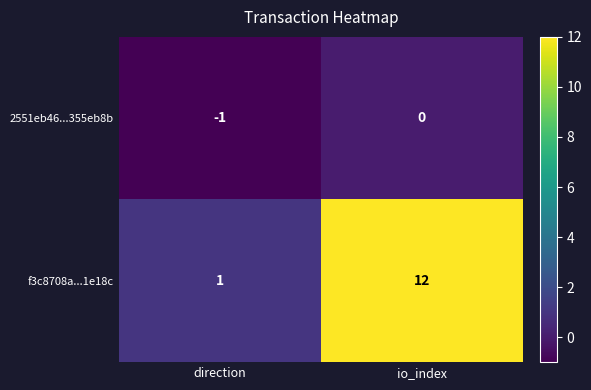

The 2551eb46...355eb8b series shows -1 at direction. True or false?

True